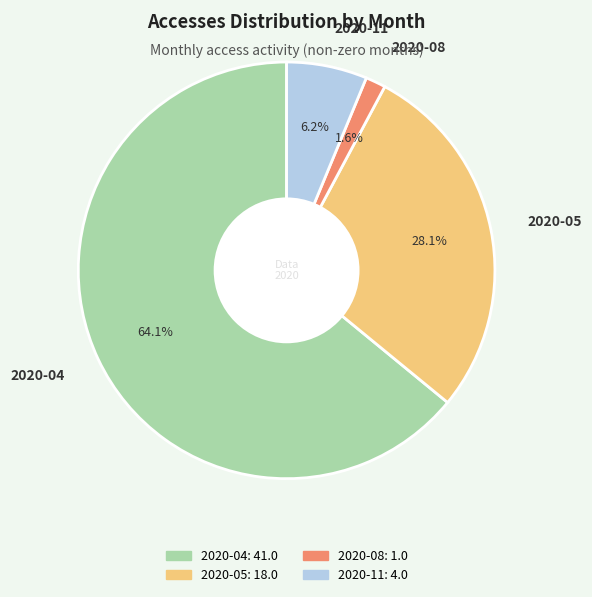

Which has a higher value, 2020-04 or 2020-05?

2020-04